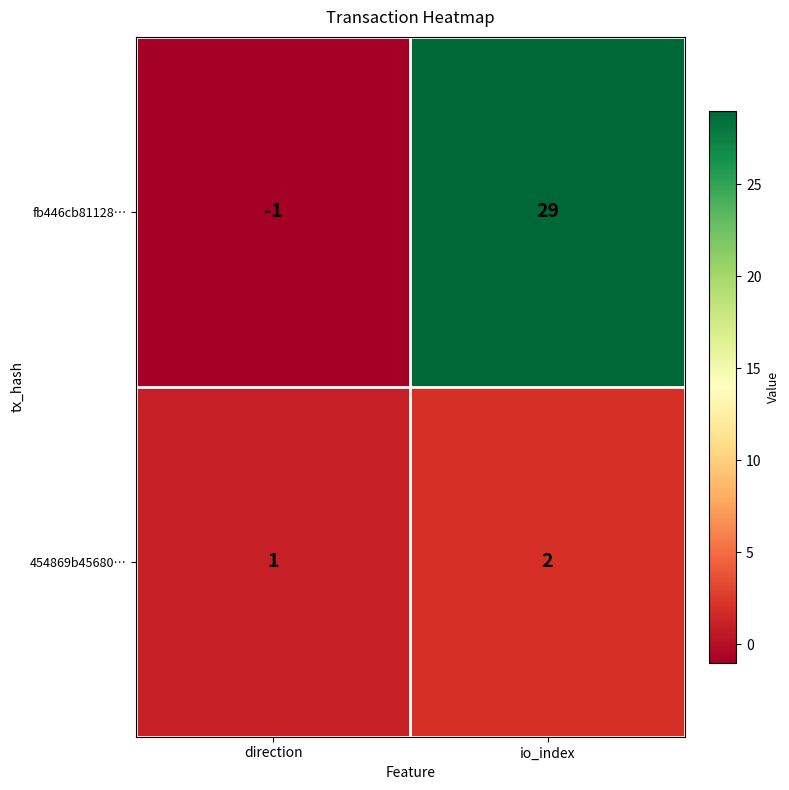

List the series in order of their peak value, lowest first.

454869b45680…, fb446cb81128…